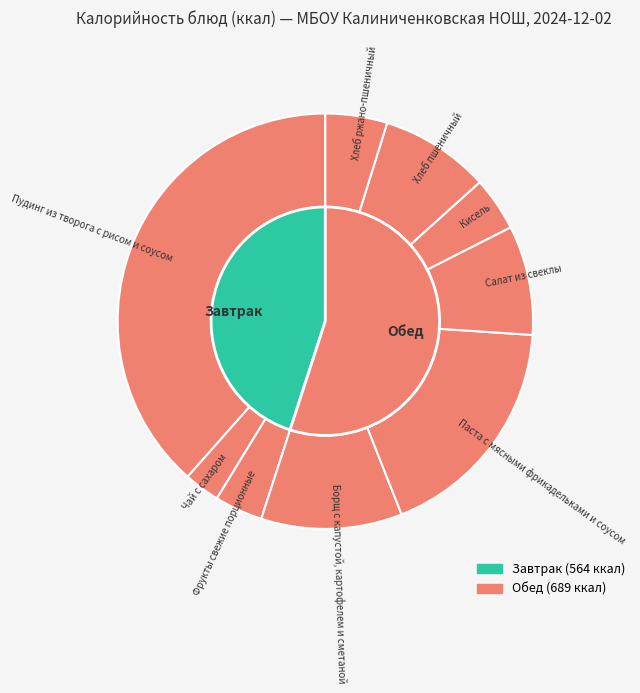

Rank the categories by value from lowest to highest.

Чай с сахаром, Фрукты свежие порционные, Кисель, Хлеб ржано-пшеничный, Салат из свеклы, Хлеб пшеничный, Борщ с капустой, картофелем и сметаной, Паста с мясными фрикадельками и соусом, Пудинг из творога с рисом и соусом